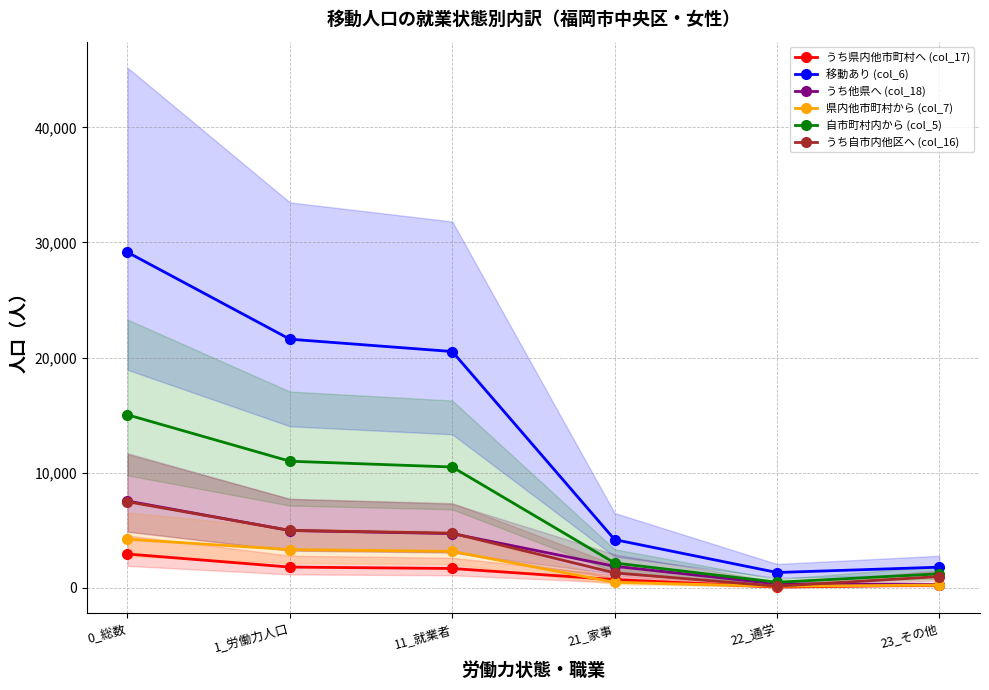

Which category has the highest value in the うち県内他市町村へ (col_17) series?

0_総数